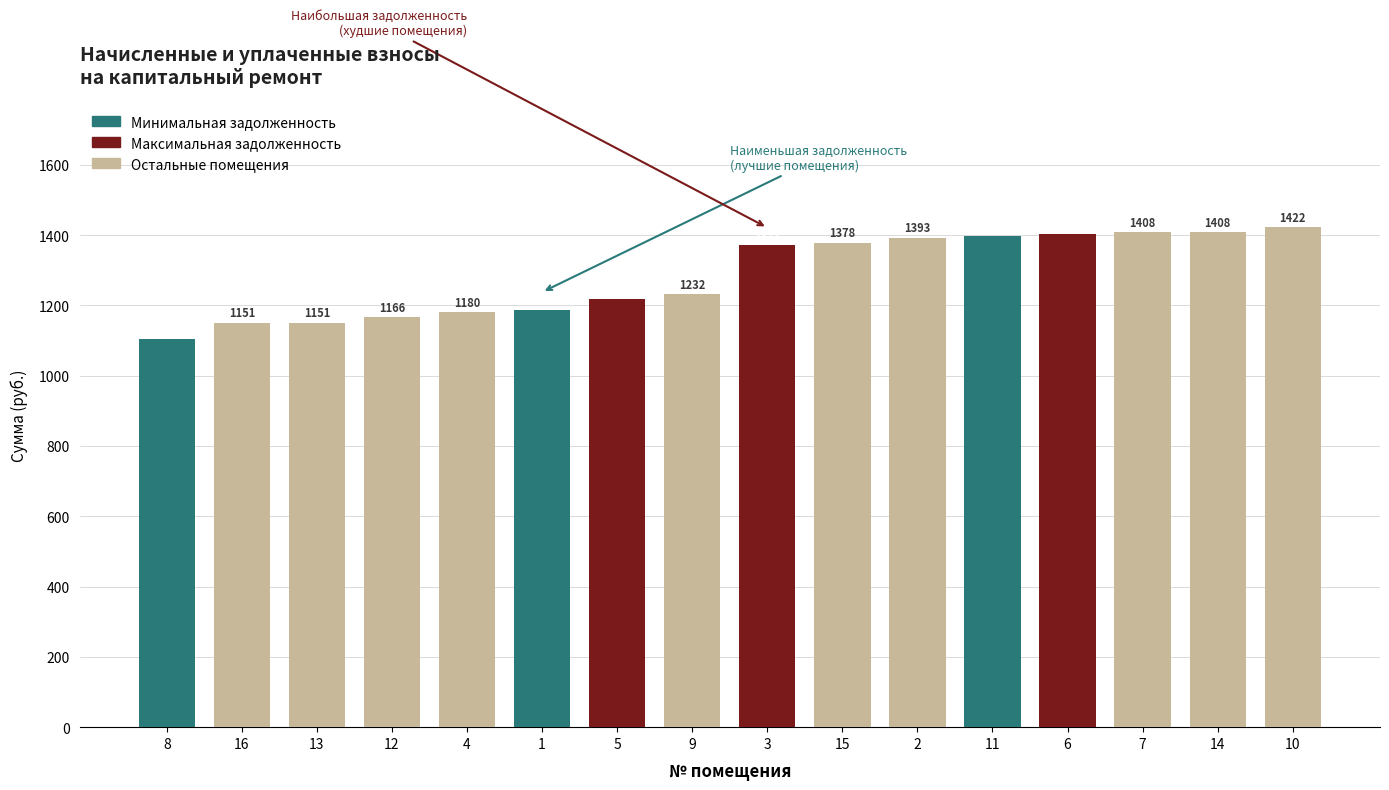

What position from the left is 3?

9